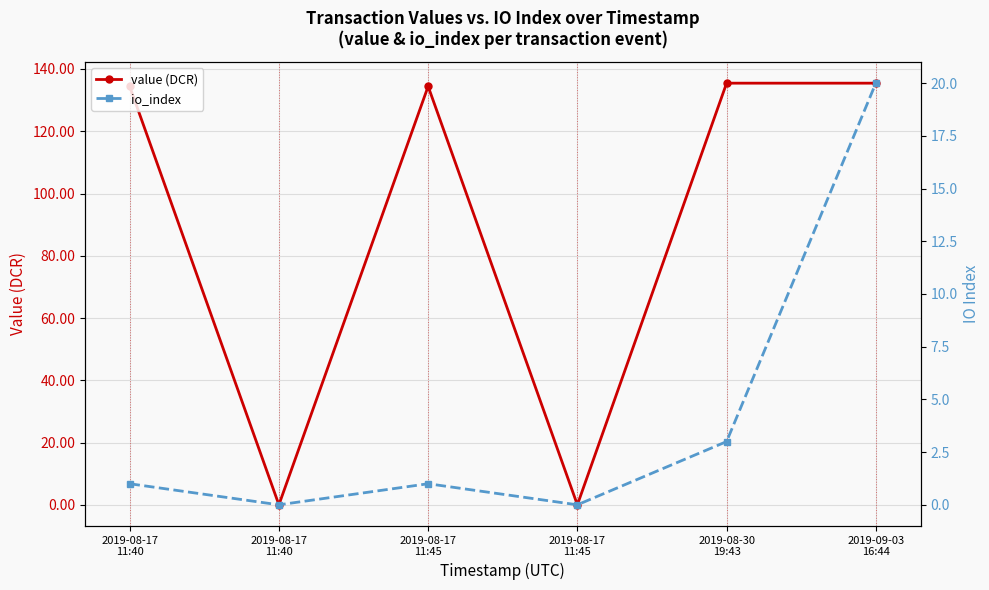

What is the label of the 1st point from the right?

2019-09-03
16:44